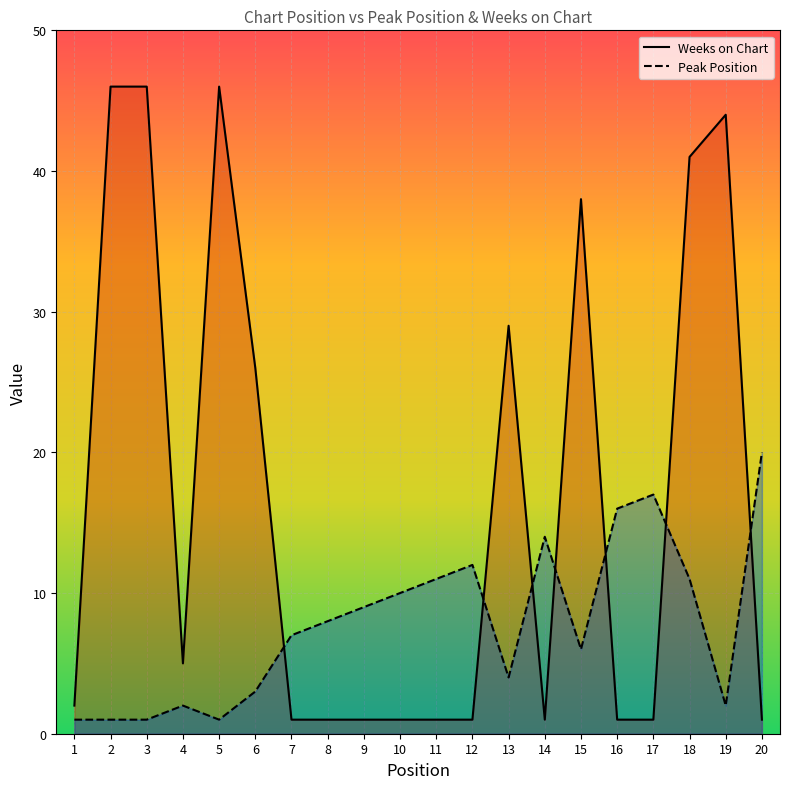

Rank the categories by Weeks on Chart value from lowest to highest.

7, 8, 9, 10, 11, 12, 14, 16, 17, 20, 1, 4, 6, 13, 15, 18, 19, 2, 3, 5